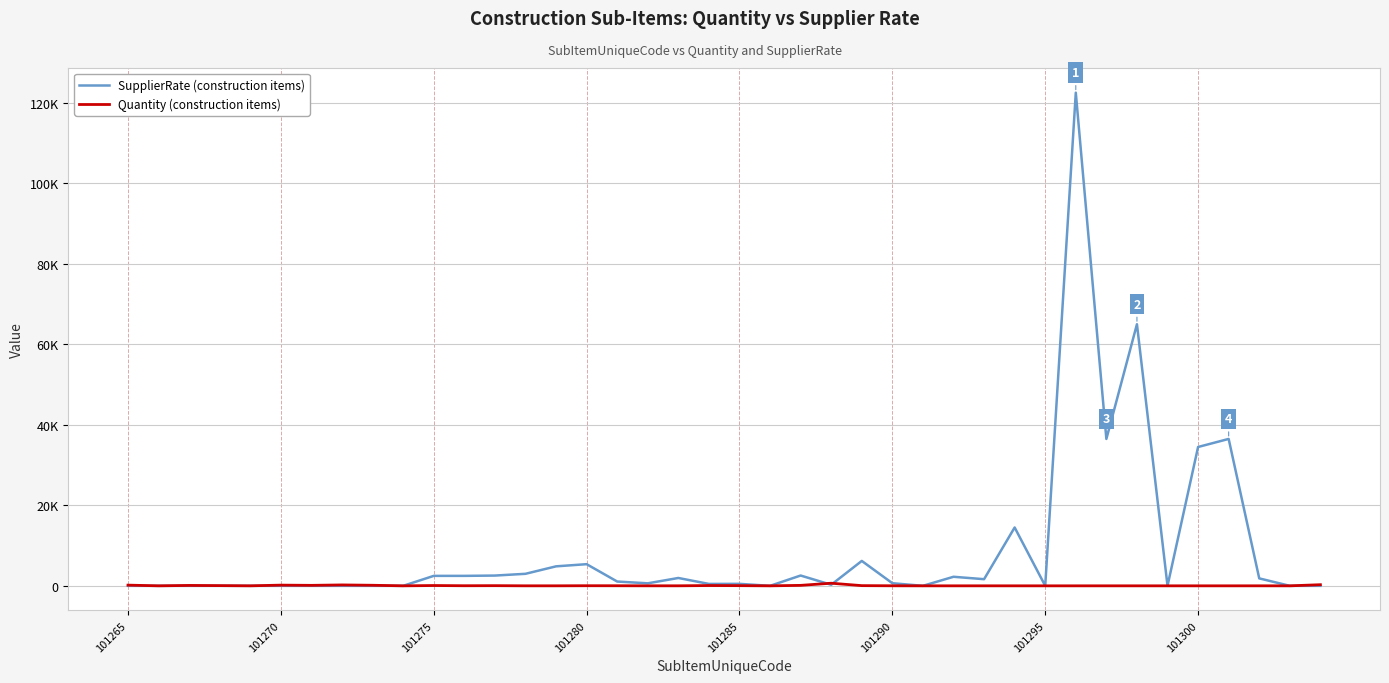

At which category does the chart reach its peak across all series?

31